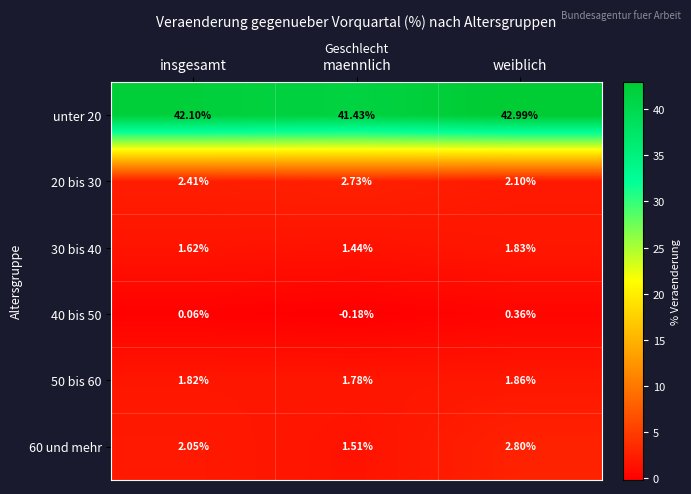

At which category is the sum across all series the highest?

weiblich